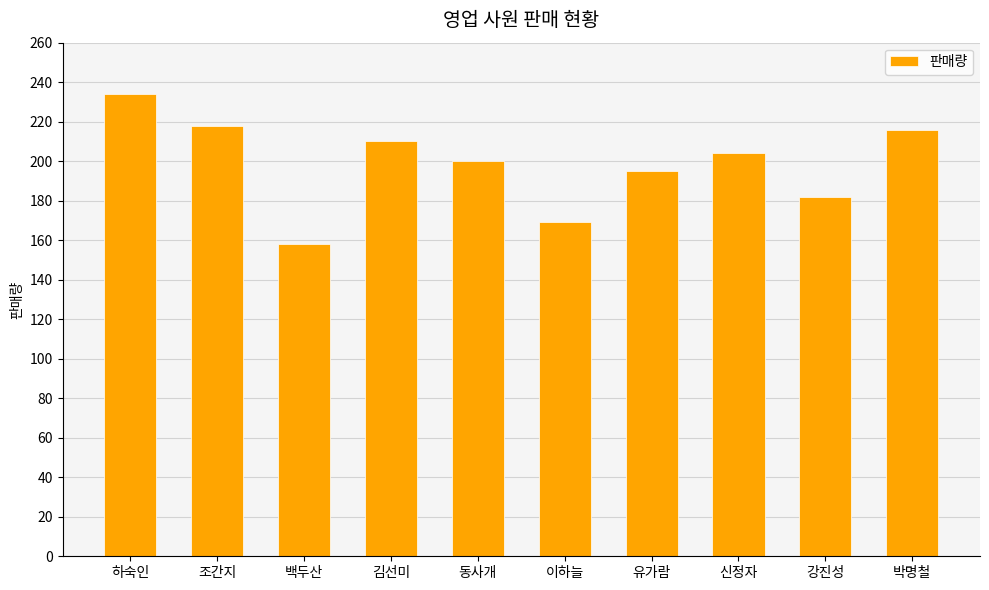

The value at 신정자 is 204. True or false?

True